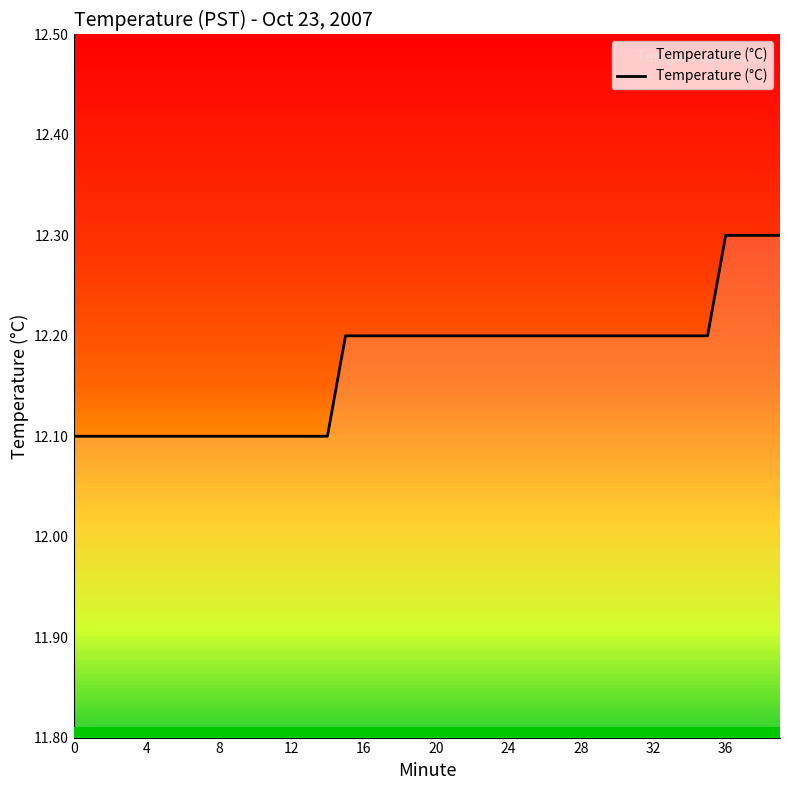

How many values are between 12 and 13?

40